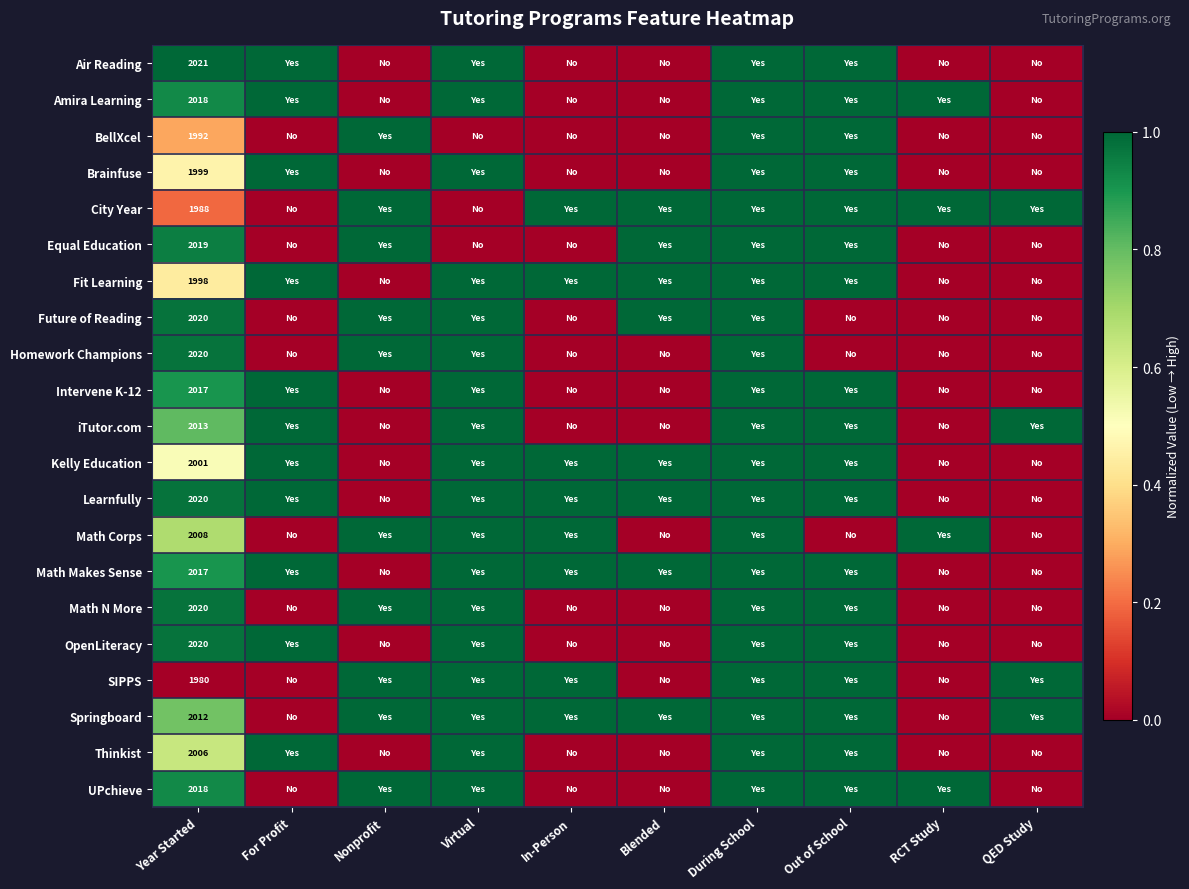

At which label is BellXcel closest to 0?

For Profit